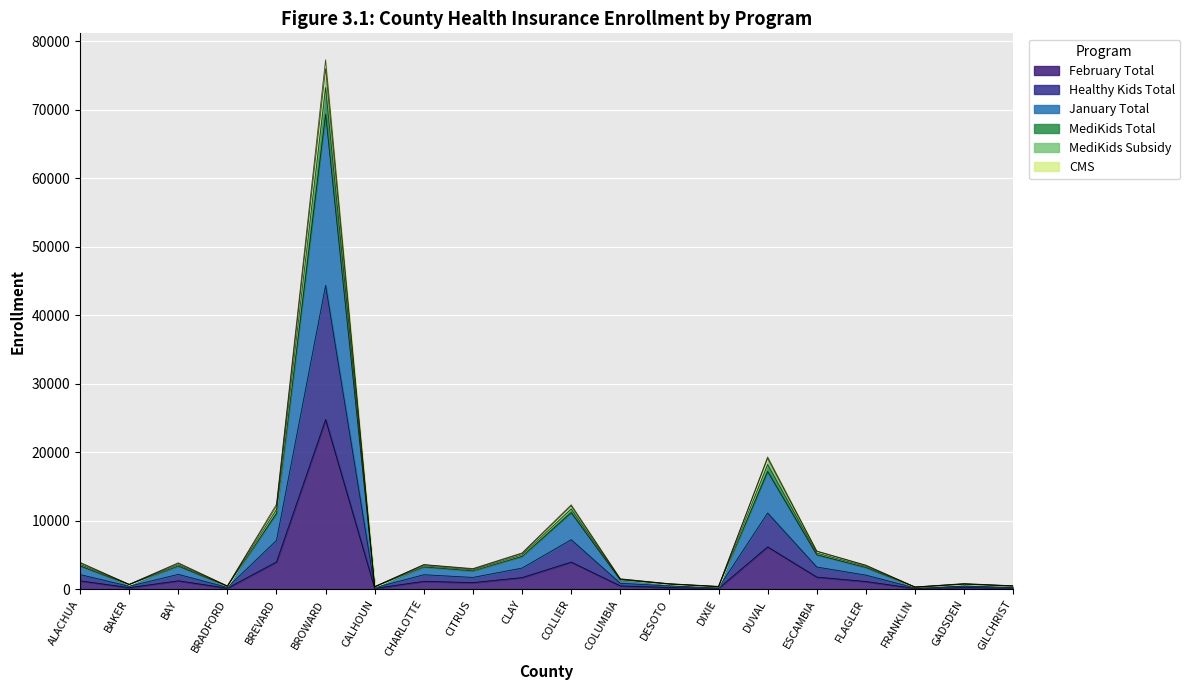

In January Total, how many points are higher than both neighbors (excluding endpoints)?

6